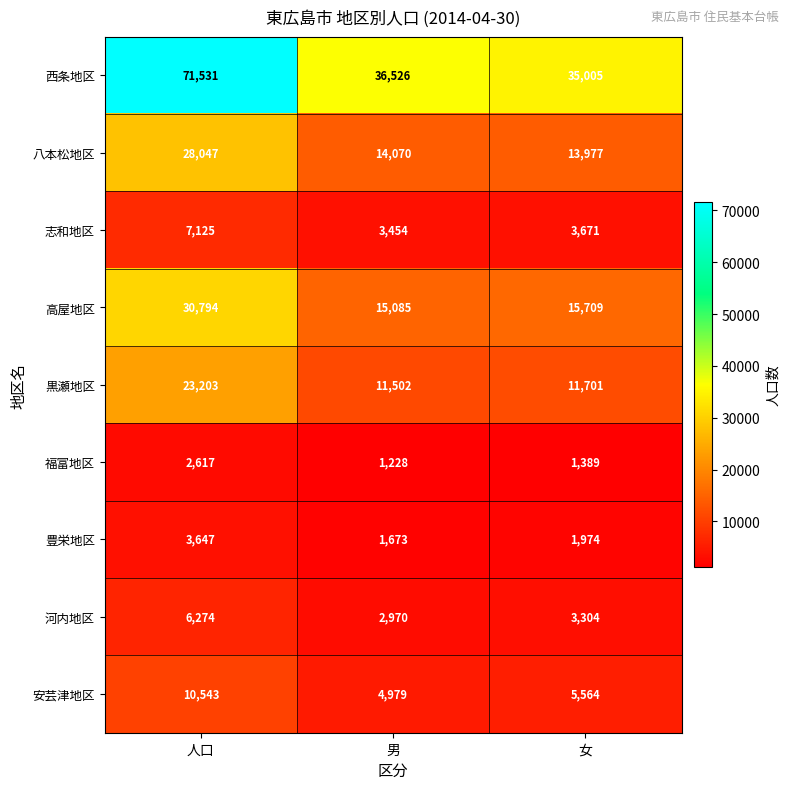

Rank the series by their maximum value, from lowest to highest.

福富地区, 豊栄地区, 河内地区, 志和地区, 安芸津地区, 黒瀬地区, 八本松地区, 高屋地区, 西条地区